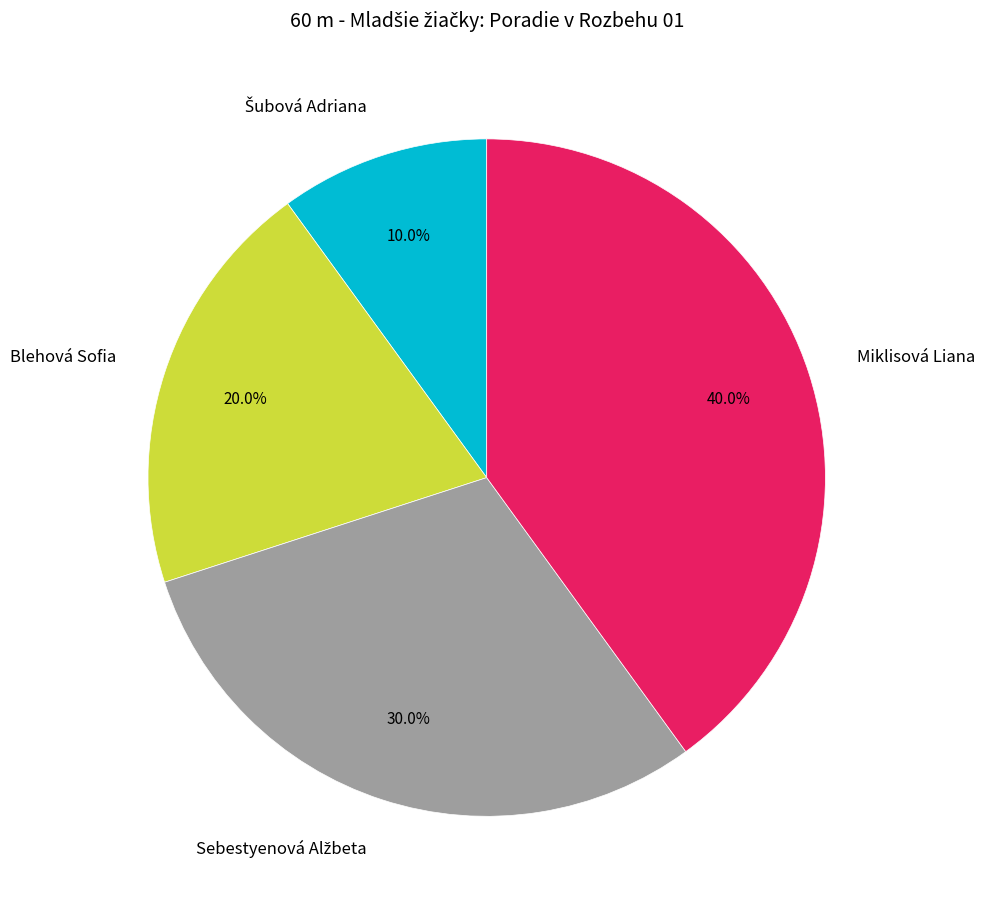

To the nearest percent, what is the average slice percentage?

25%